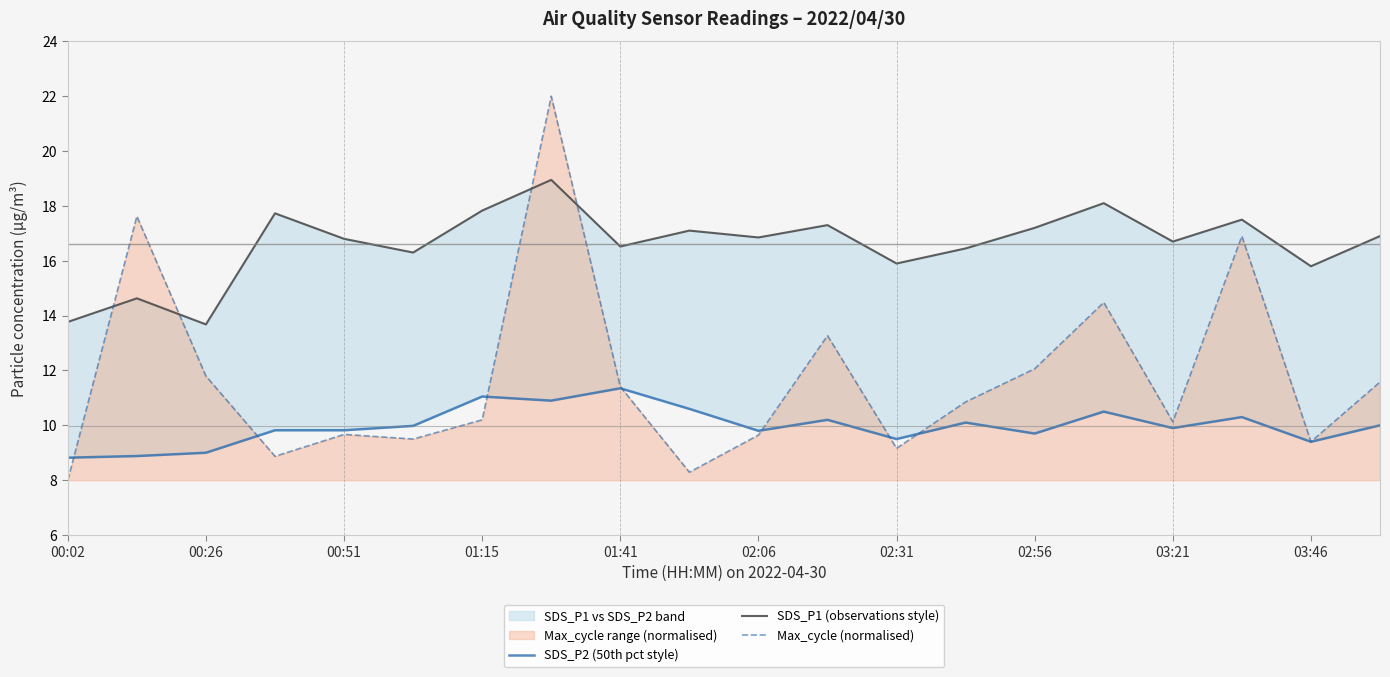

Is it true that Max_cycle (normalised) equals 4.7 at 00:51?

False